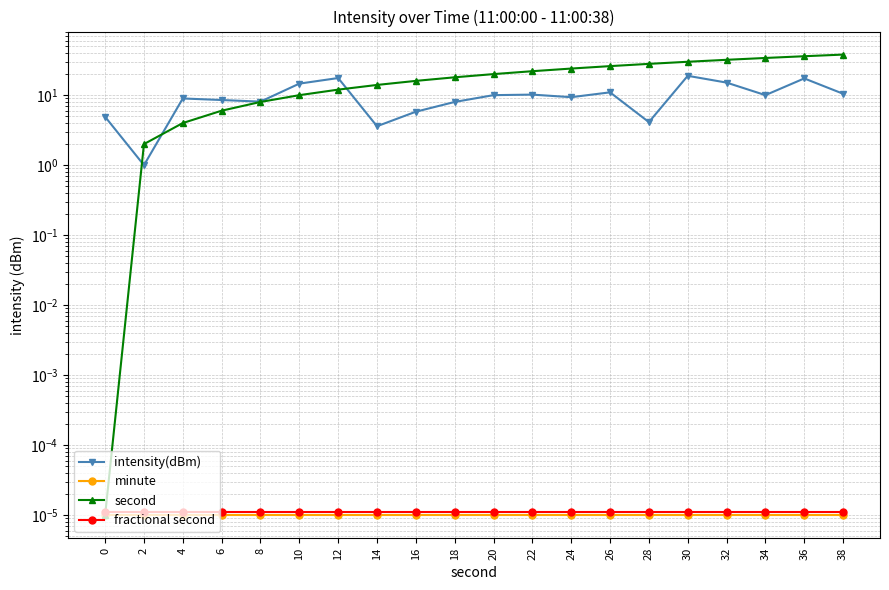

What is the maximum value shown in the chart?

38.0